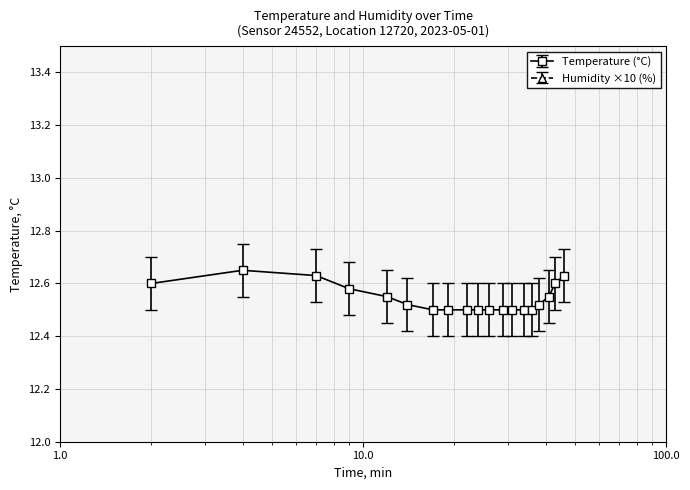

Reading left to right, extract all data points from this chart.

12.6	12.7	12.6	12.6	12.6	12.5	12.5	12.5	12.5	12.5	12.5	12.5	12.5	12.5	12.5	12.5	12.6	12.6	12.6